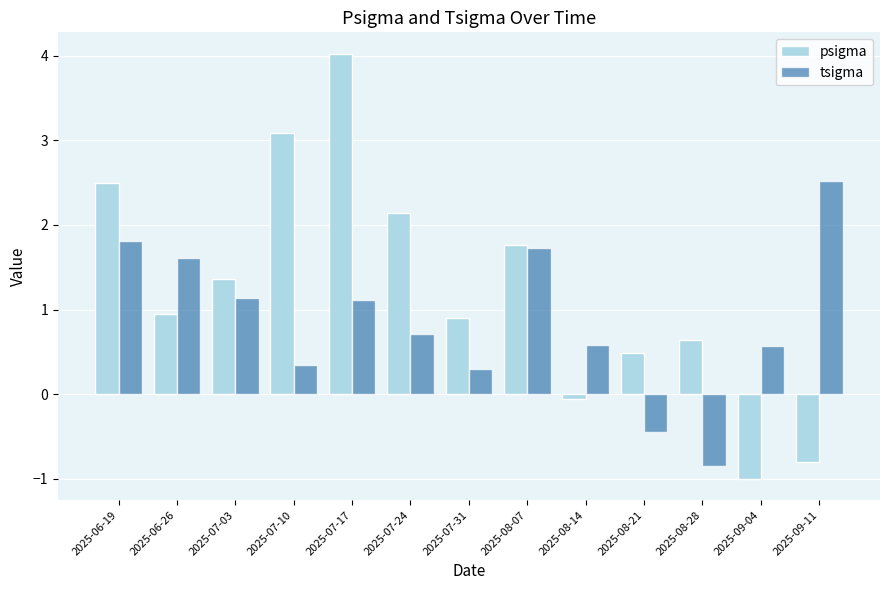

What is the value of the tsigma bar at the 2nd from the left?

1.6